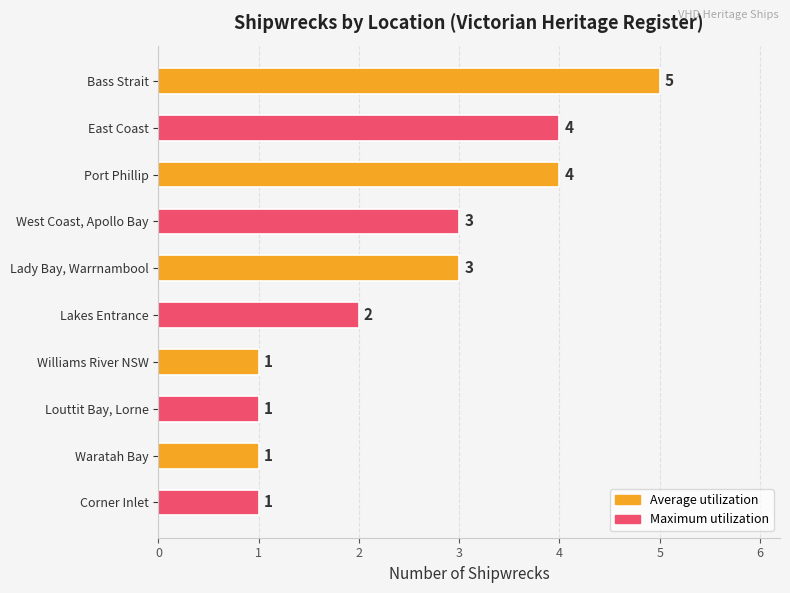

Is it true that the value at Waratah Bay is 1?

True